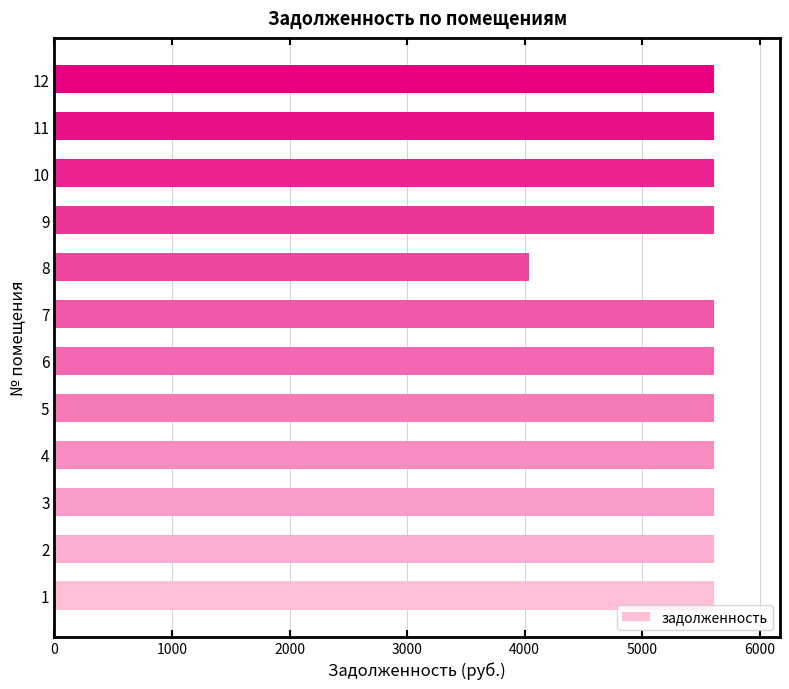

Which label corresponds to the smallest value in the chart?

8